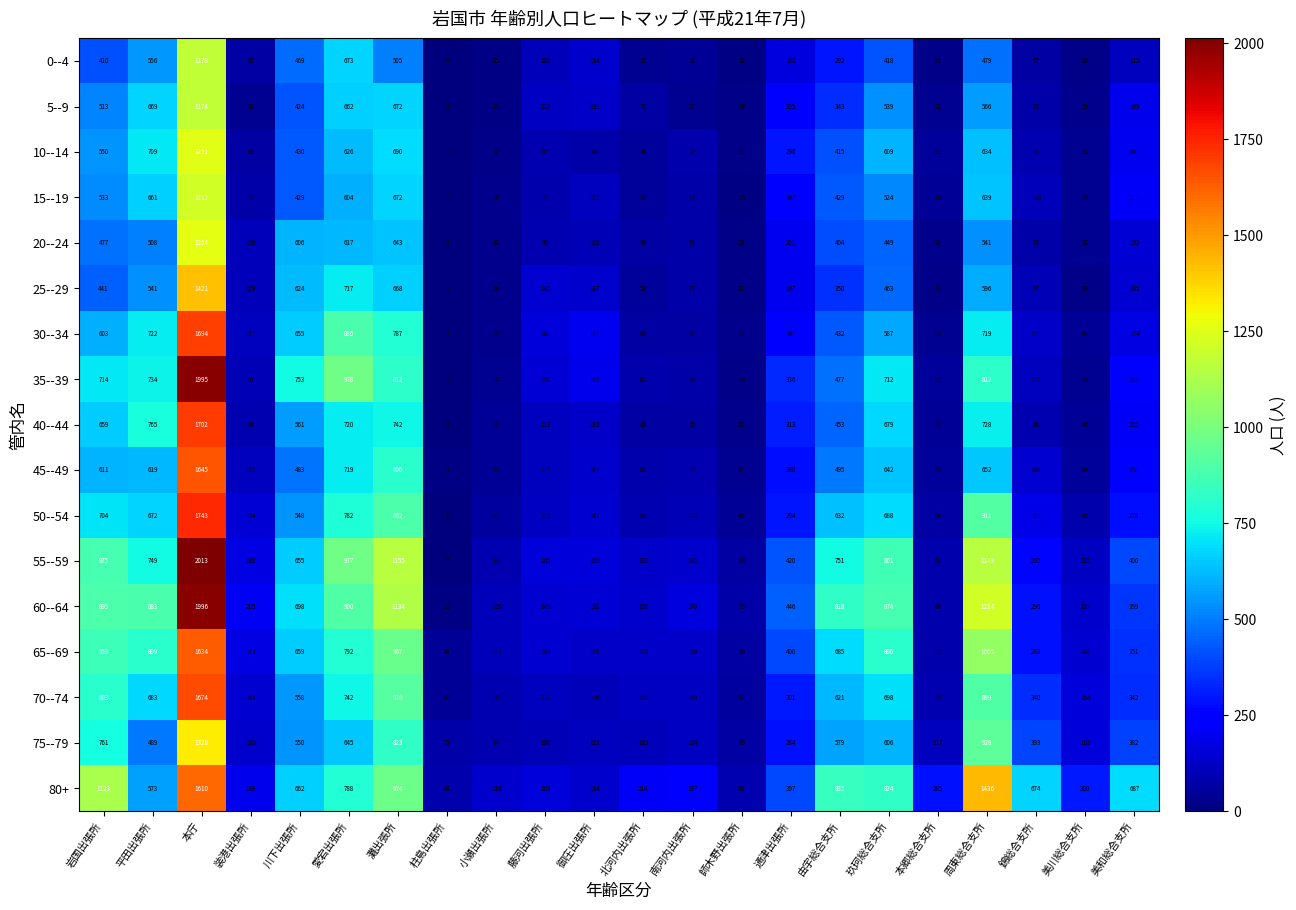

Which category has the lowest value across all series?

柱島出張所